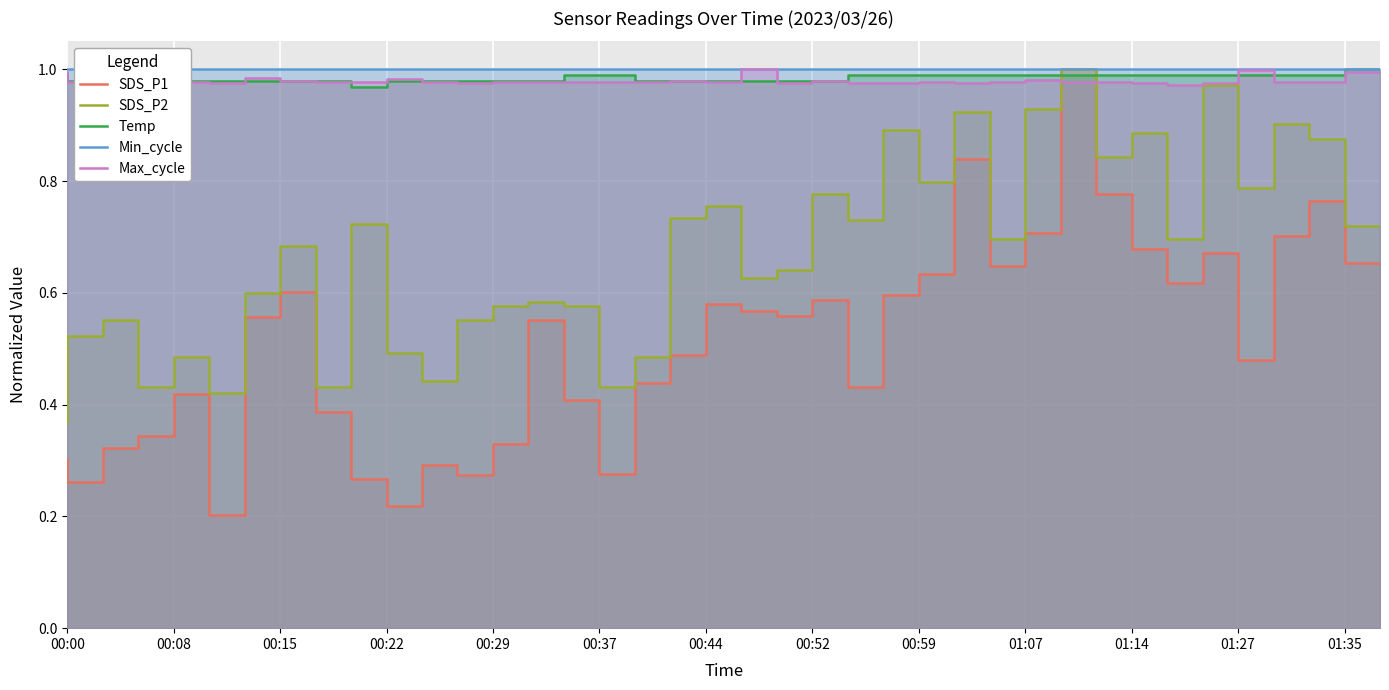

What value does the Temp series have at 01:14?

1.0